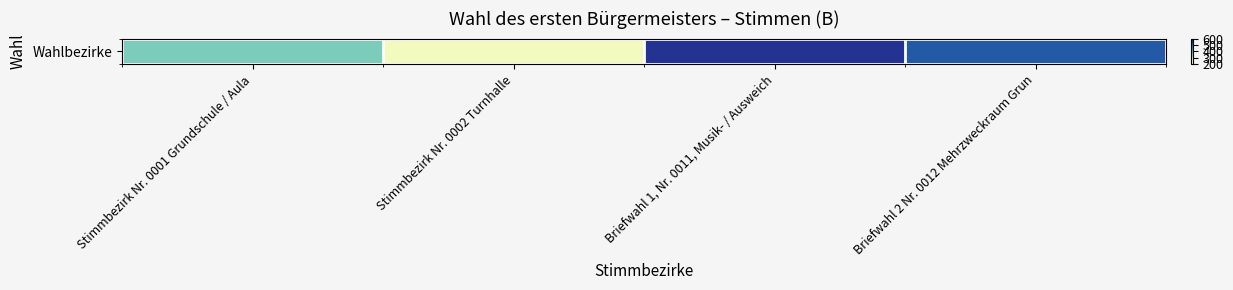

True or false: the data shows 202 at Briefwahl 2 Nr. 0012 Mehrzweckraum Grun.

False